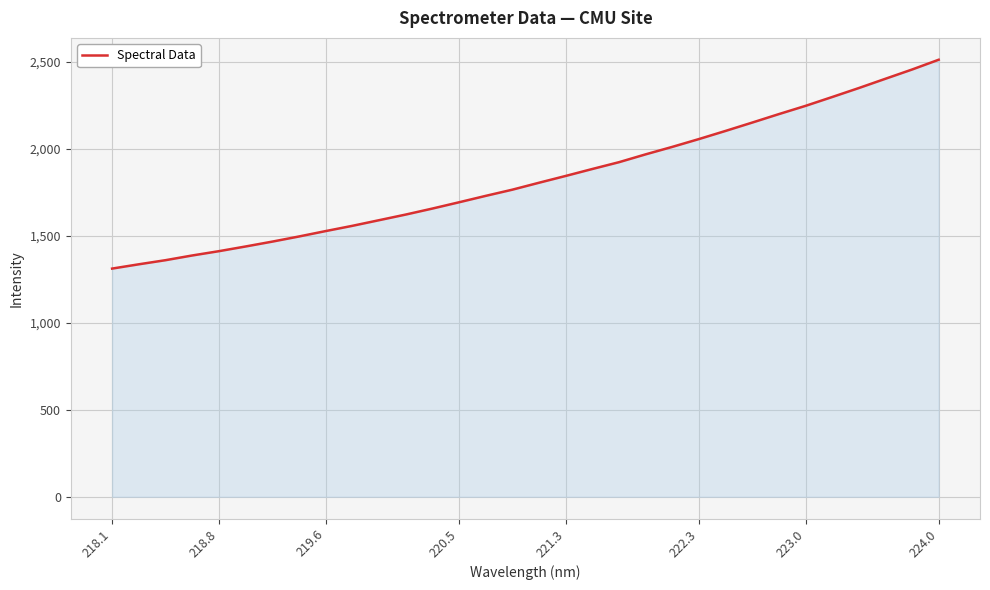

Does the chart display data point markers on the line(s)?

No